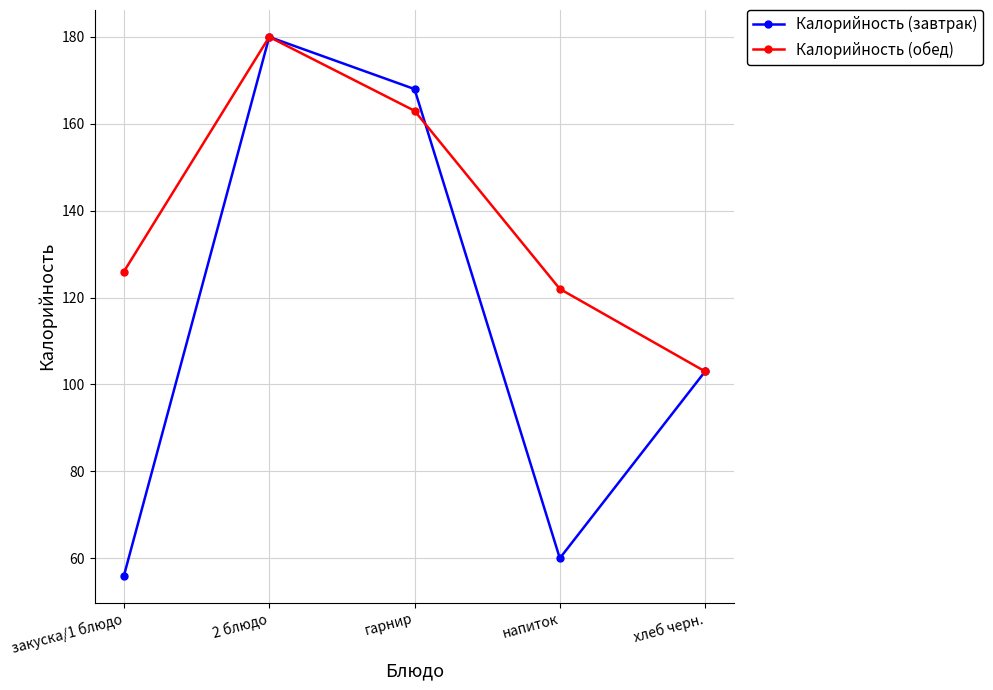

Which category has the lowest value in the Калорийность (обед) series?

хлеб черн.